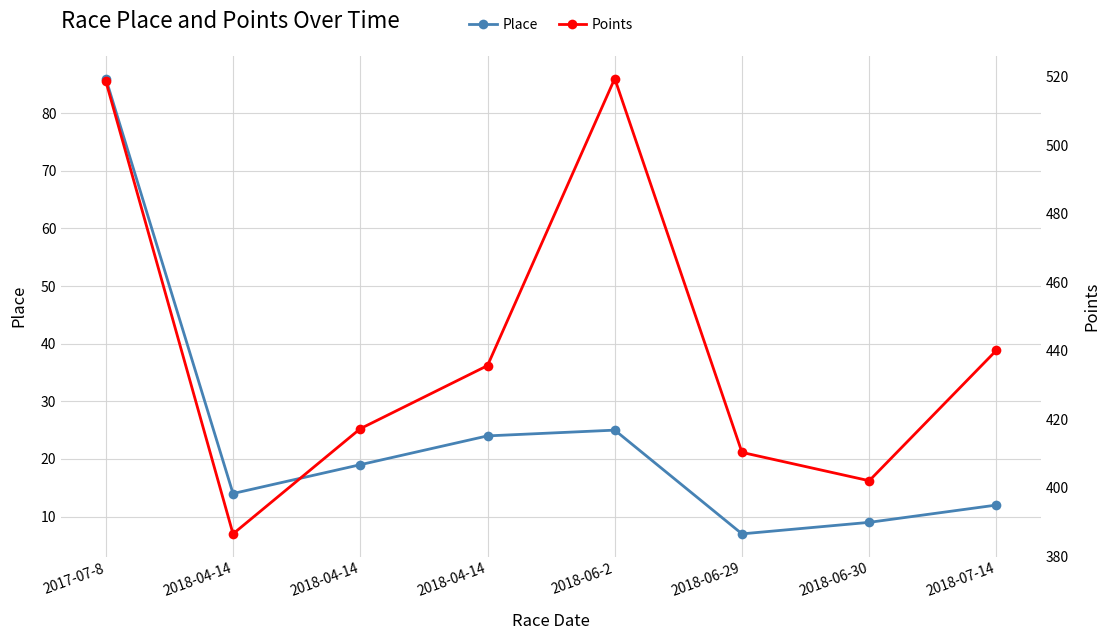

How many series are shown in this chart?

2